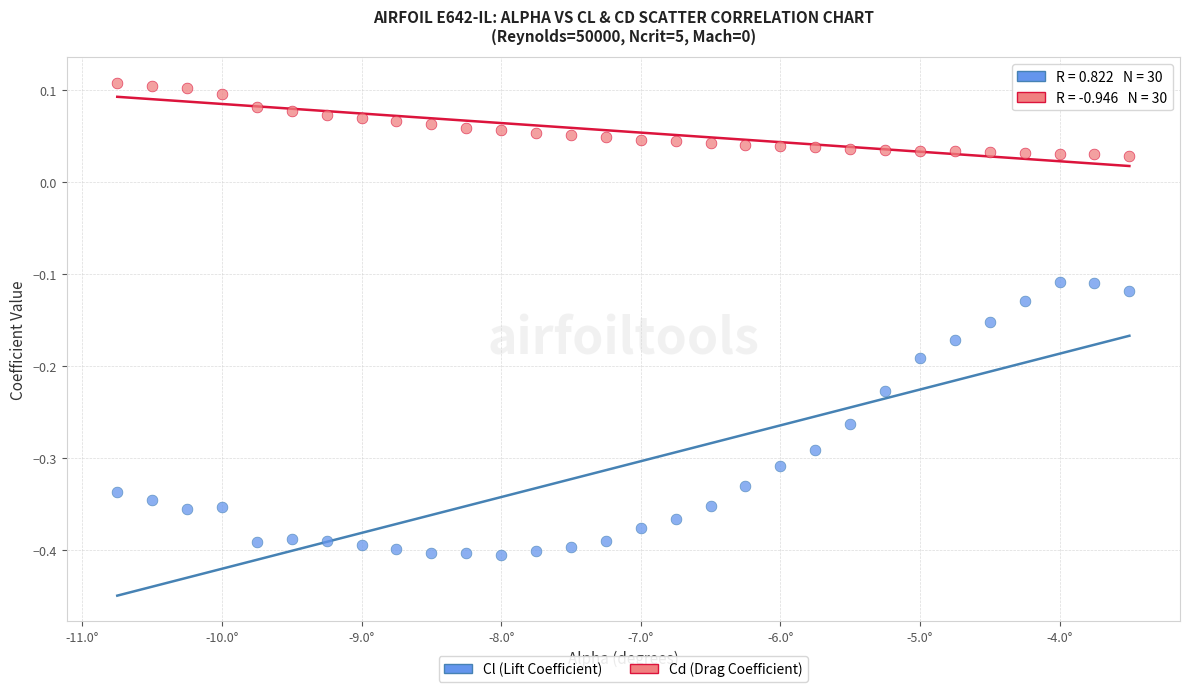

Across all data points, what is the range of Y values (max minus min)?

0.5